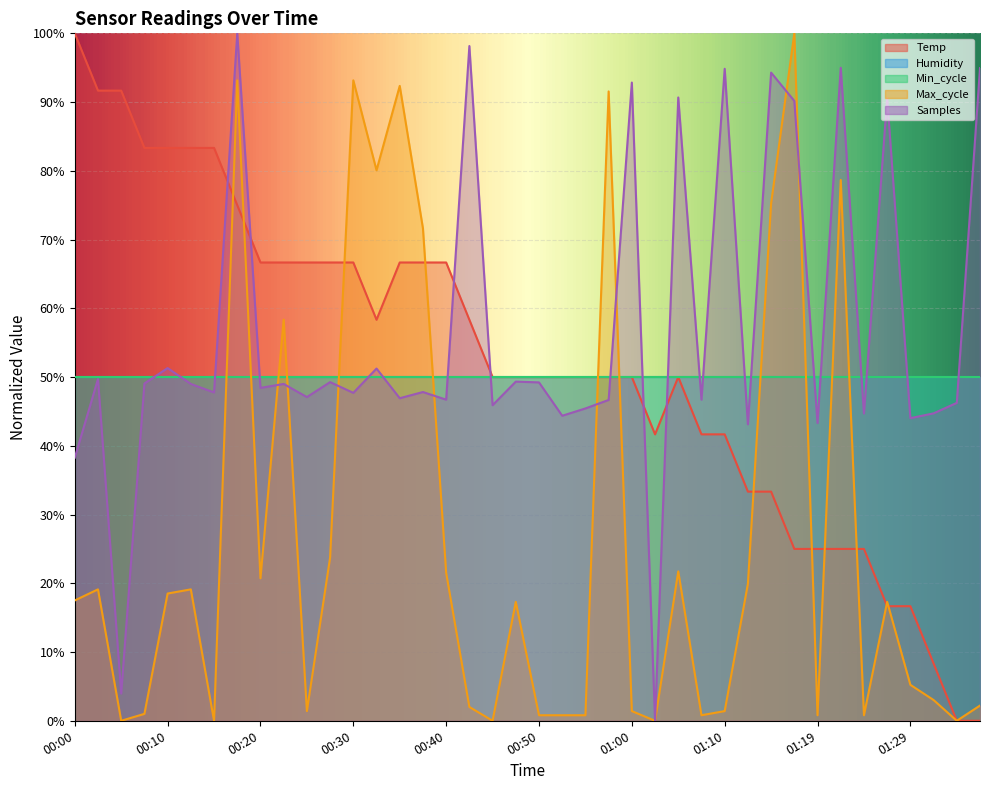

Which category has the lowest value in the Max_cycle series?

00:05